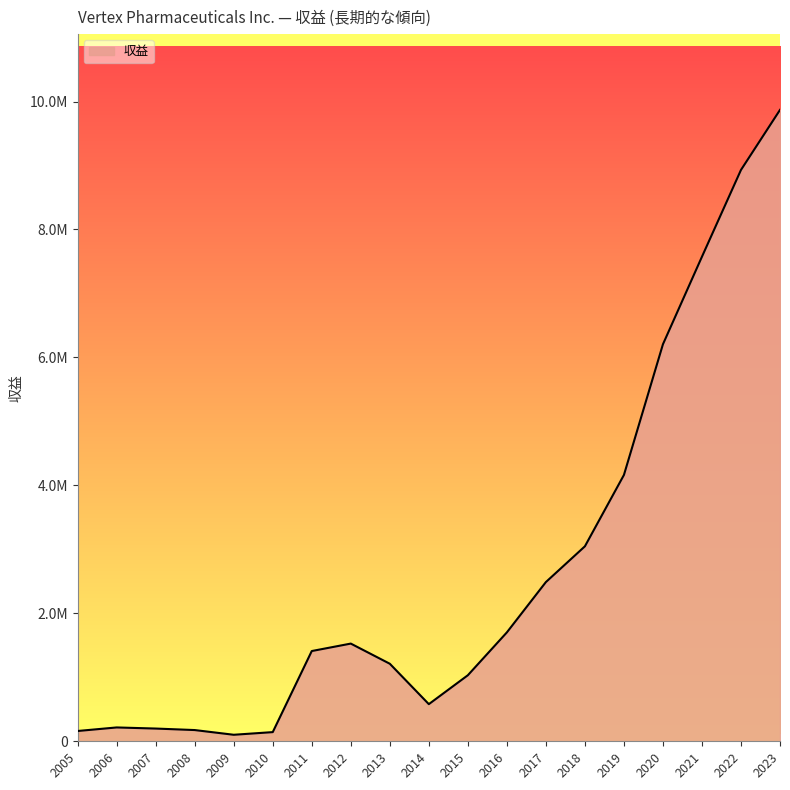

What is the smallest value displayed?

101889